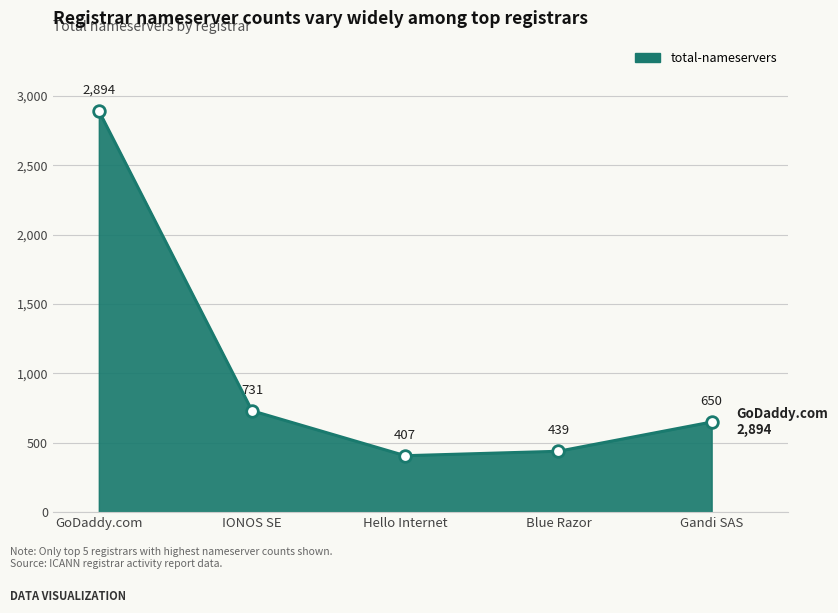

What is the change in value from IONOS SE to Blue Razor?

-292